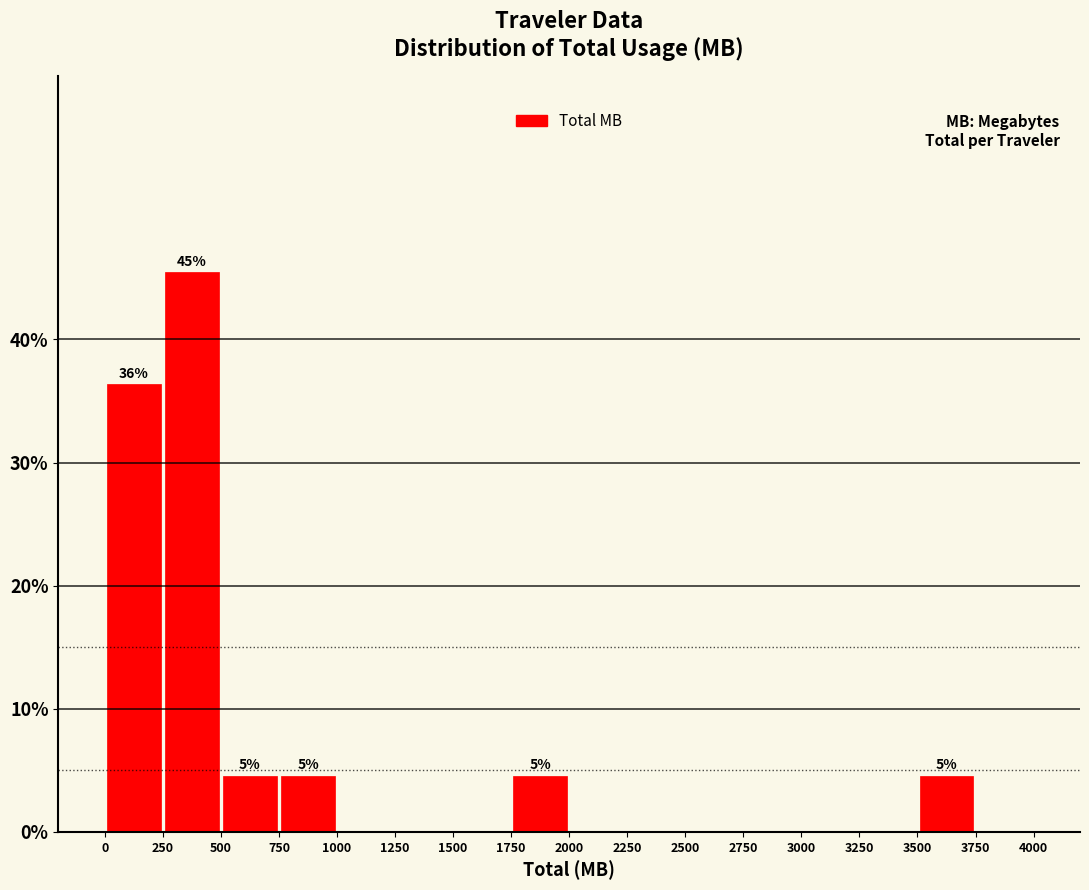

Which range on the x-axis has the tallest bar?

250 to 500